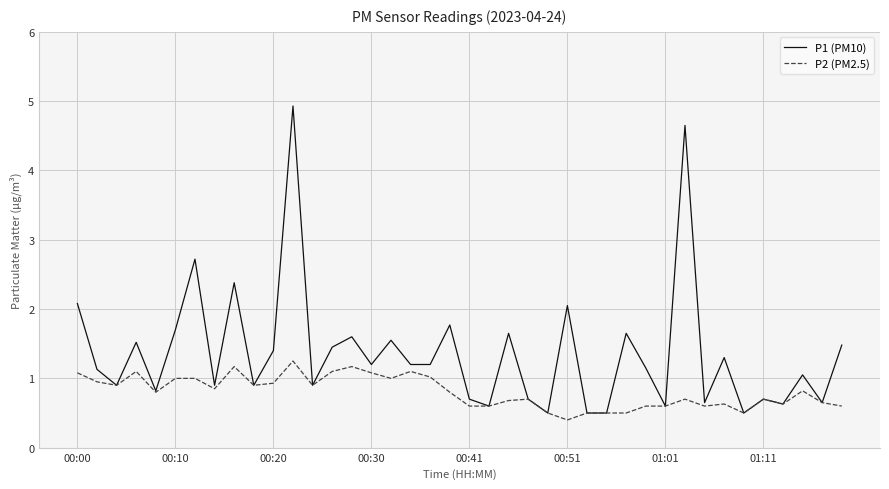

What is the minimum value for P1 (PM10)?

0.5